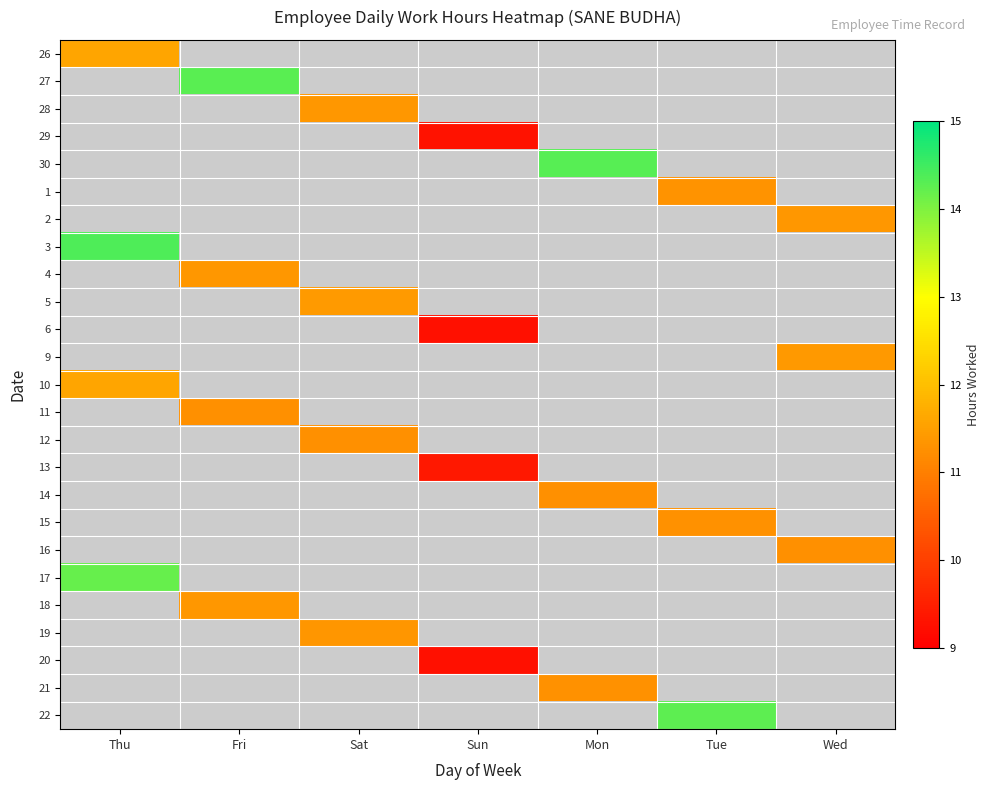

Count the number of categories in the chart.

7